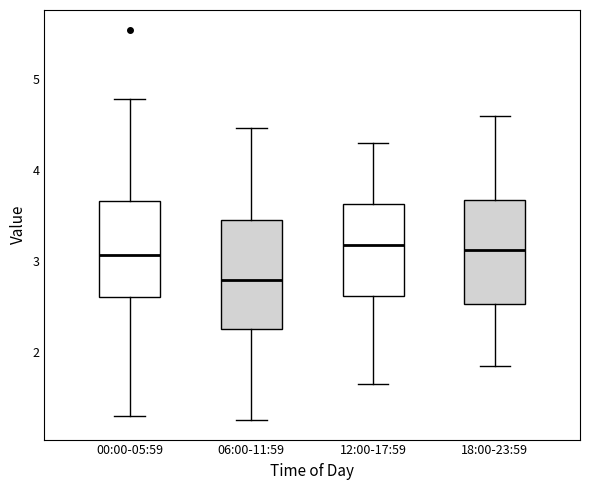

Which box has the lowest median line?

06:00-11:59